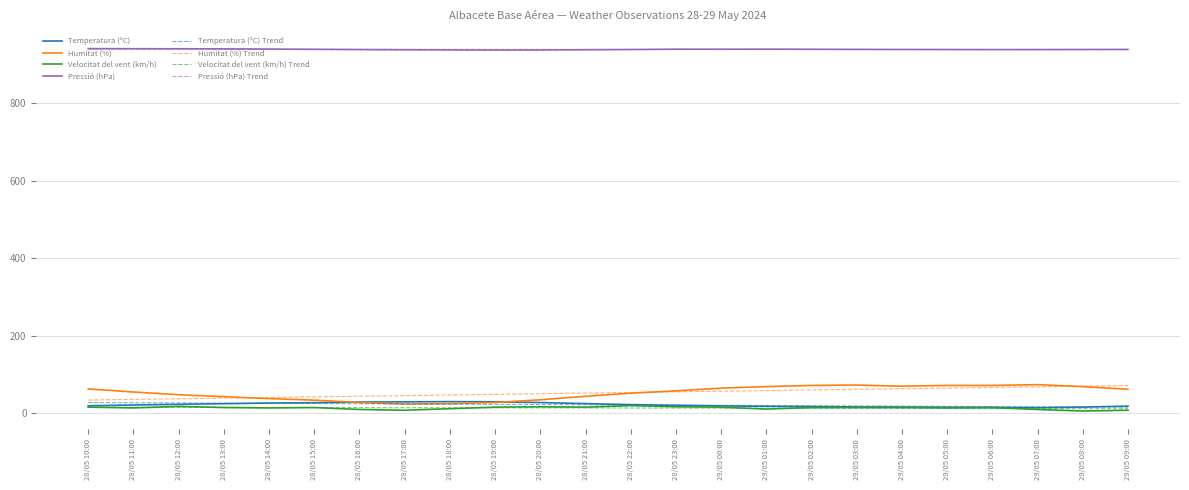

What is the average value of the Temperatura (ºC) series?

21.9